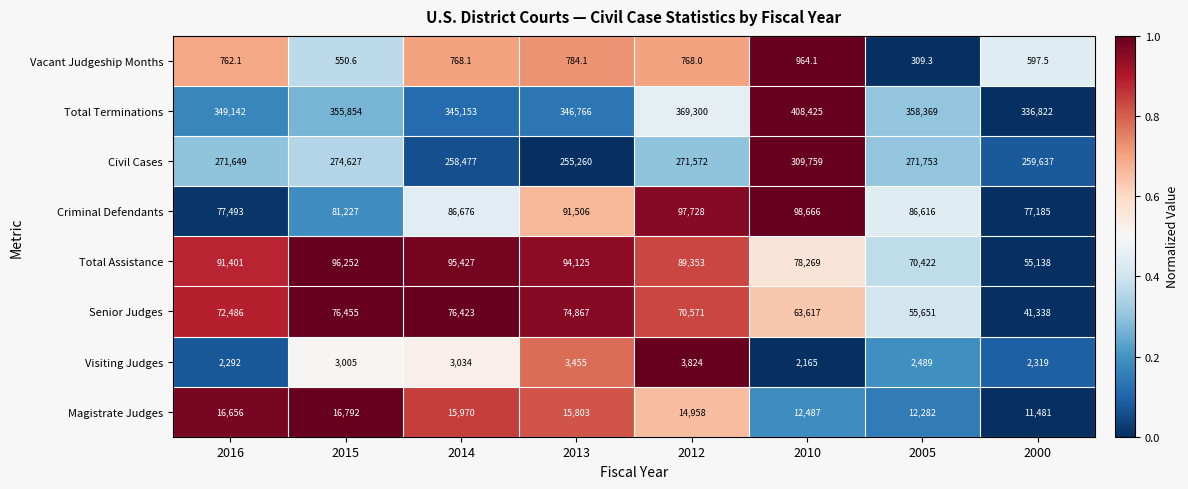

What is the difference between the highest and lowest values at 2015?

355303.4